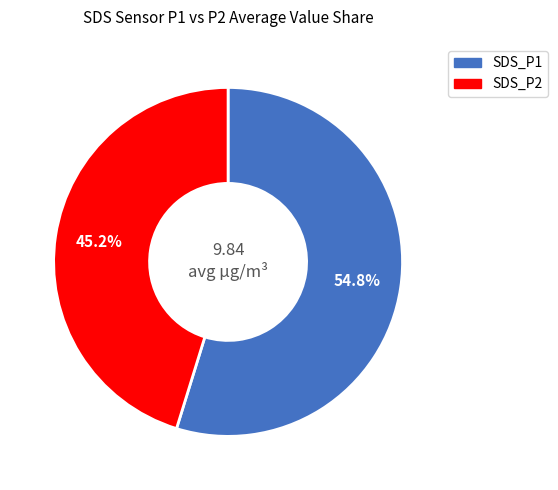

Which slice represents more than half of the pie?

SDS_P1